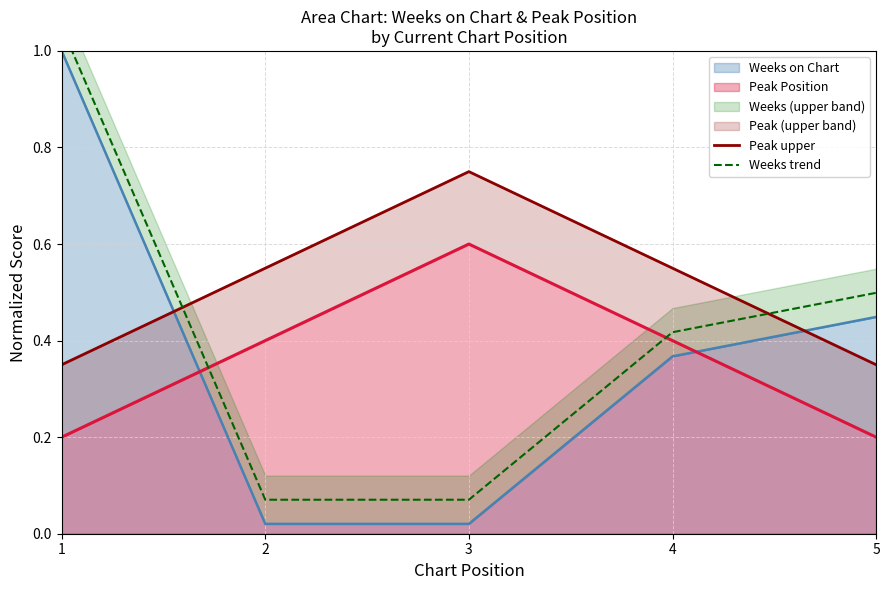

What is the average value of the Weeks trend series?

0.4